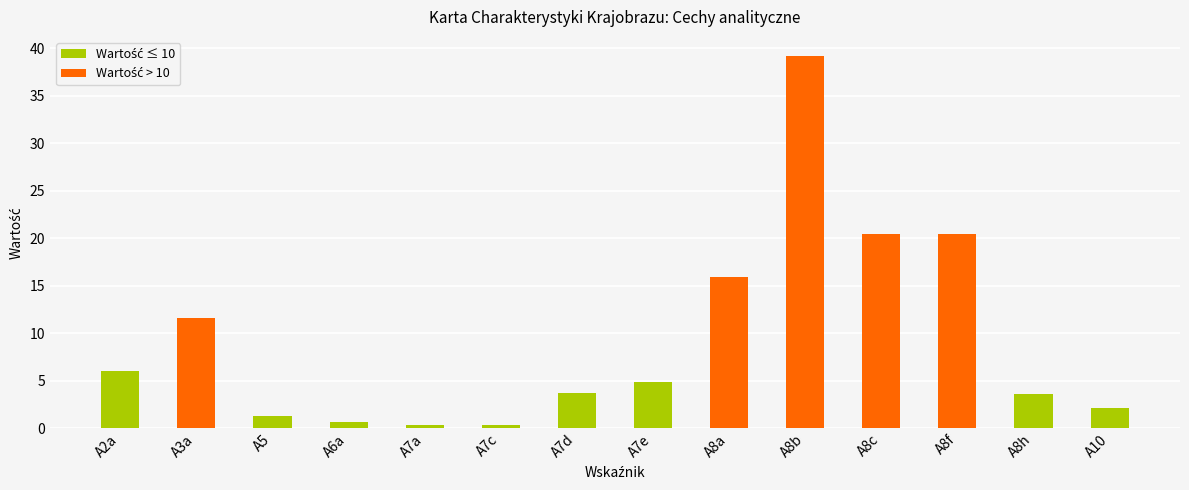

Read the value at A7e.

4.9